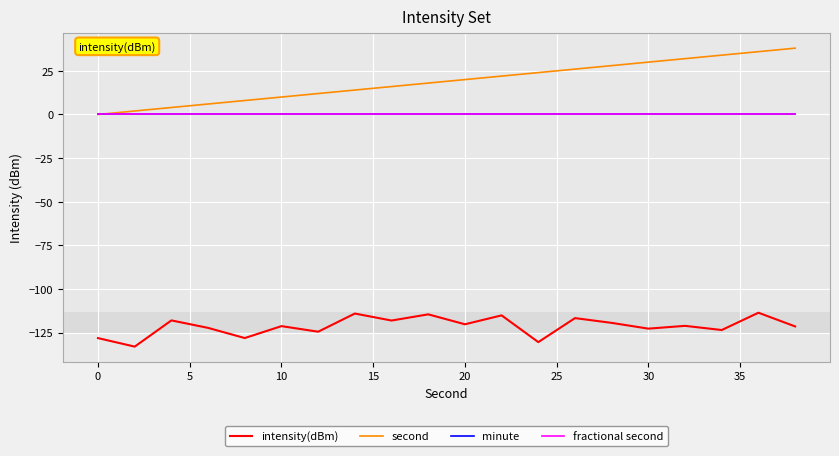

Does the chart display data point markers on the line(s)?

No